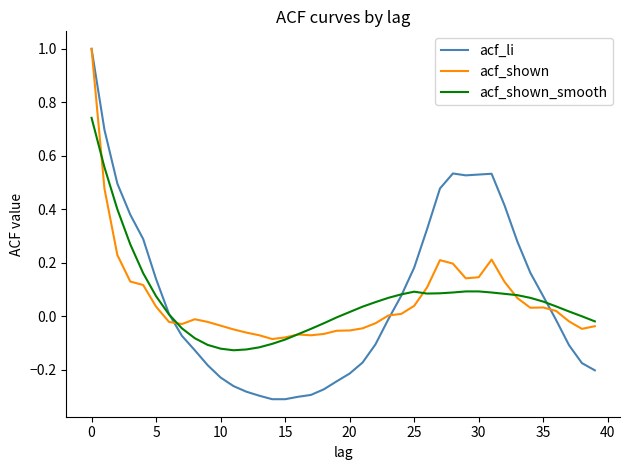

Which series has the widest spread of values?

acf_li